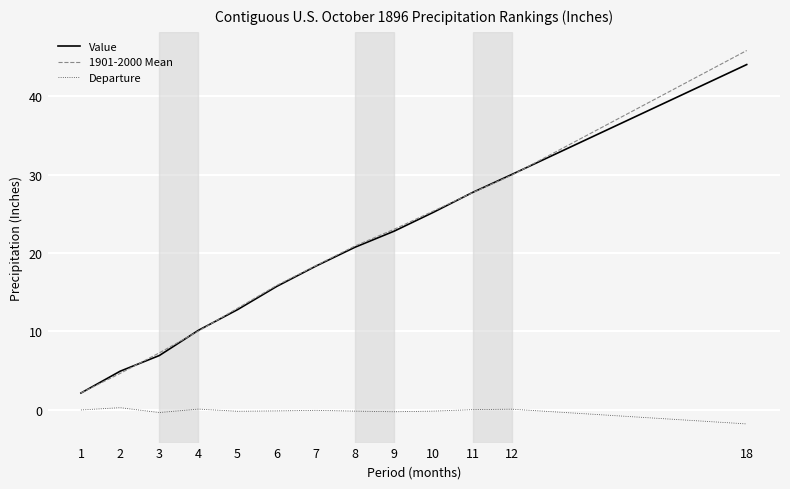

How many lines are shown in the chart?

3